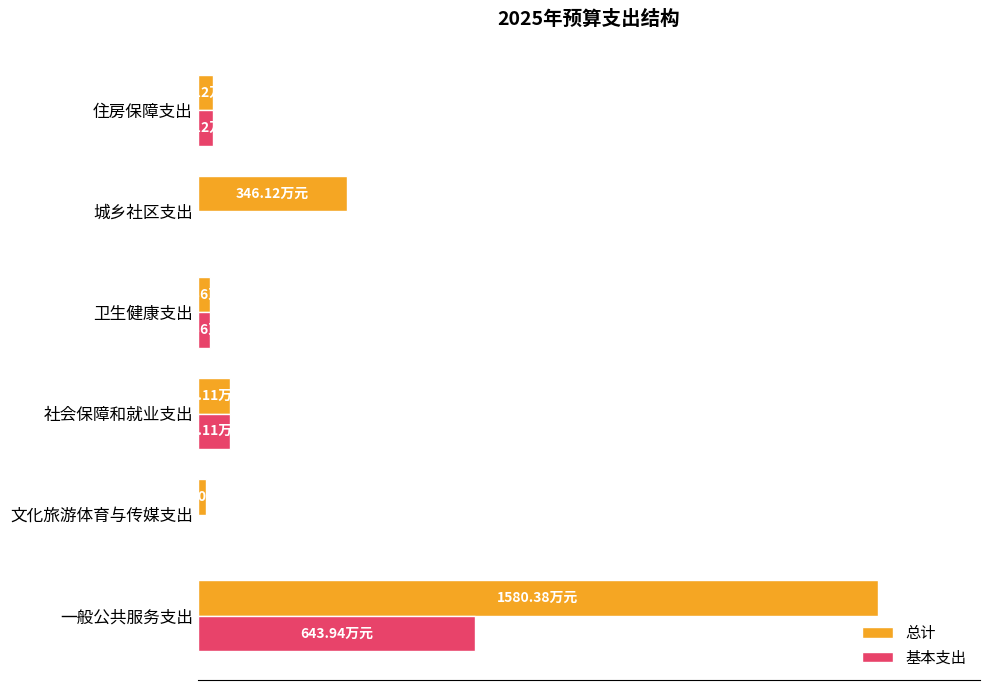

How many values in 基本支出 are above zero?

4